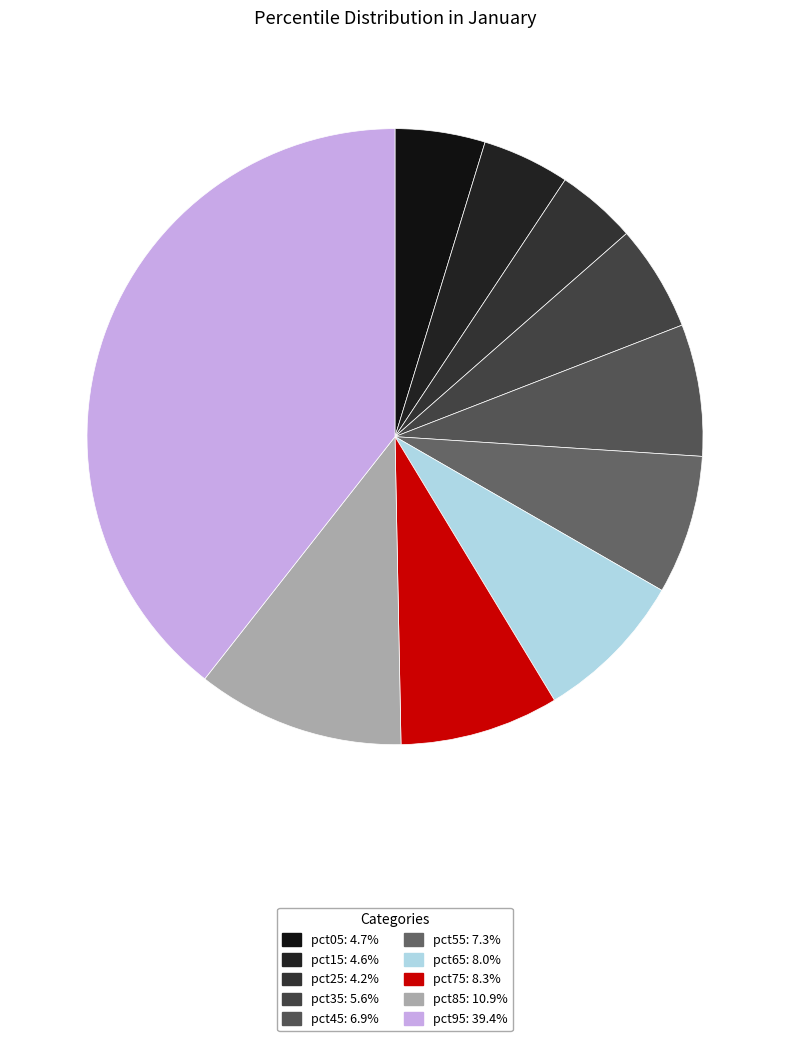

Which slice is the smallest?

pct25